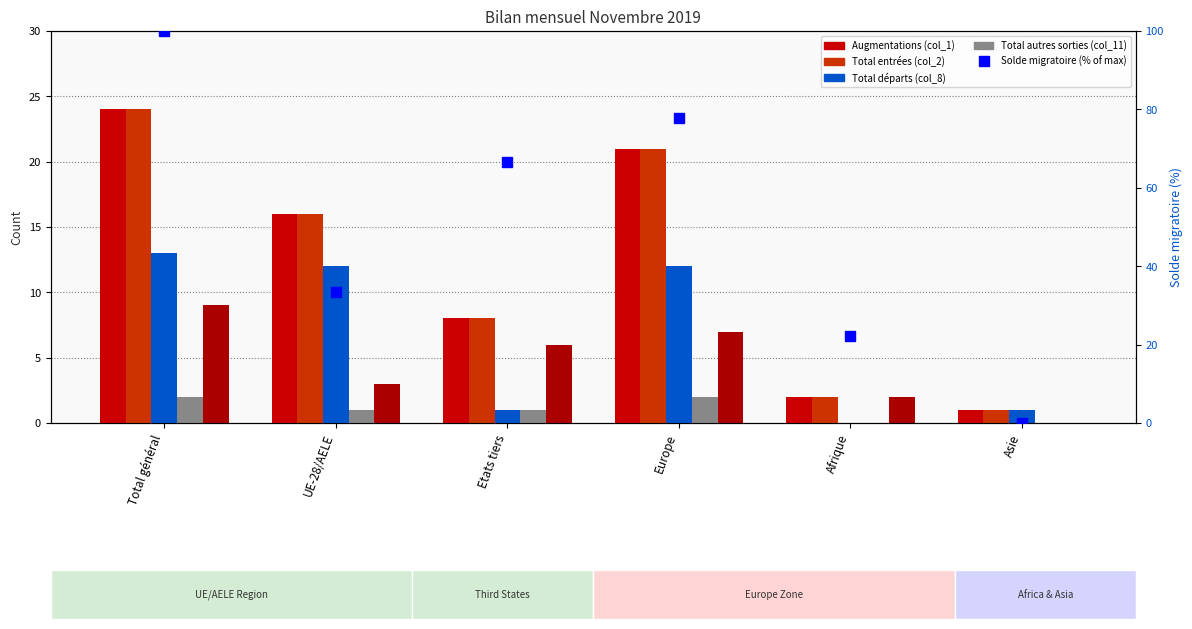

How many data points in Total autres sorties (col_11) are above 1?

2